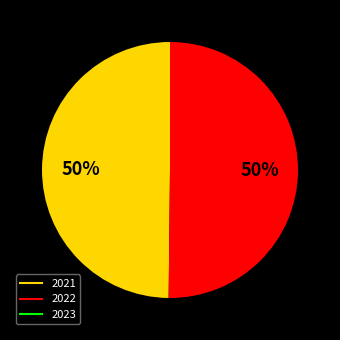

The 2022 slice represents 63% of the pie. True or false?

False